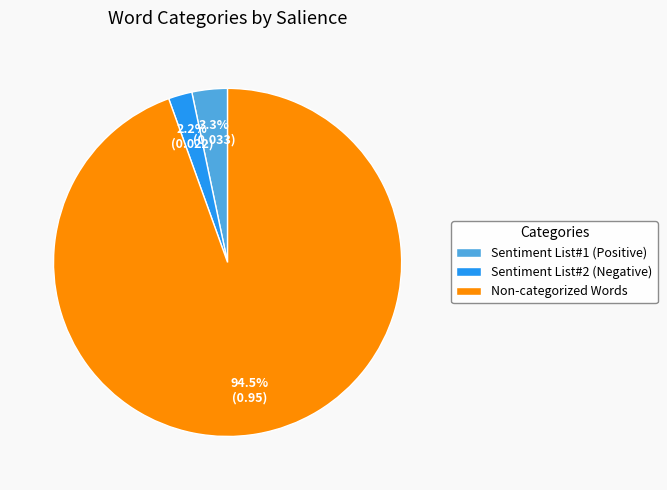

Which has a higher value, Sentiment List#2 (Negative) or Sentiment List#1 (Positive)?

Sentiment List#1 (Positive)